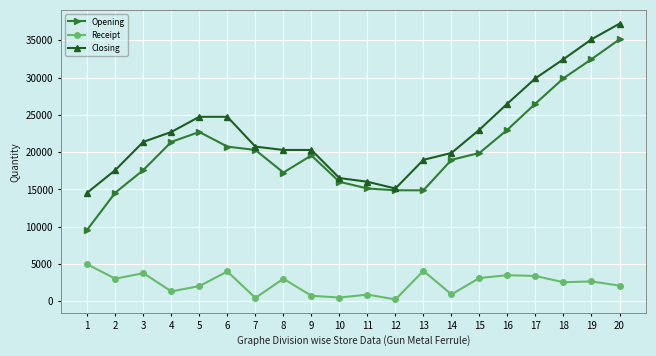

At 7, list the series in order from largest to smallest.

Closing, Opening, Receipt